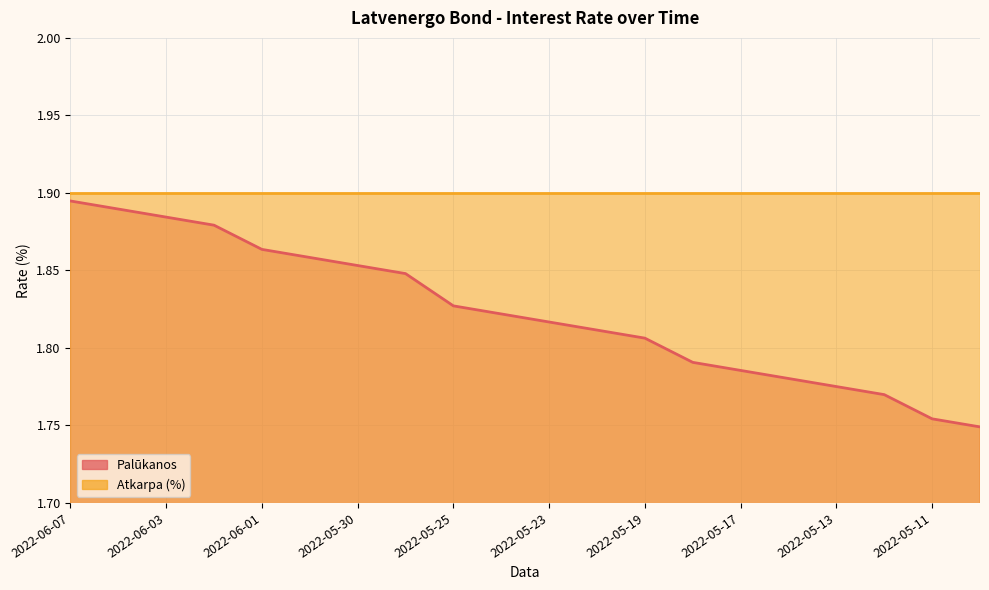

The chart shows a value of 1.0 at 2022-05-20. True or false?

False